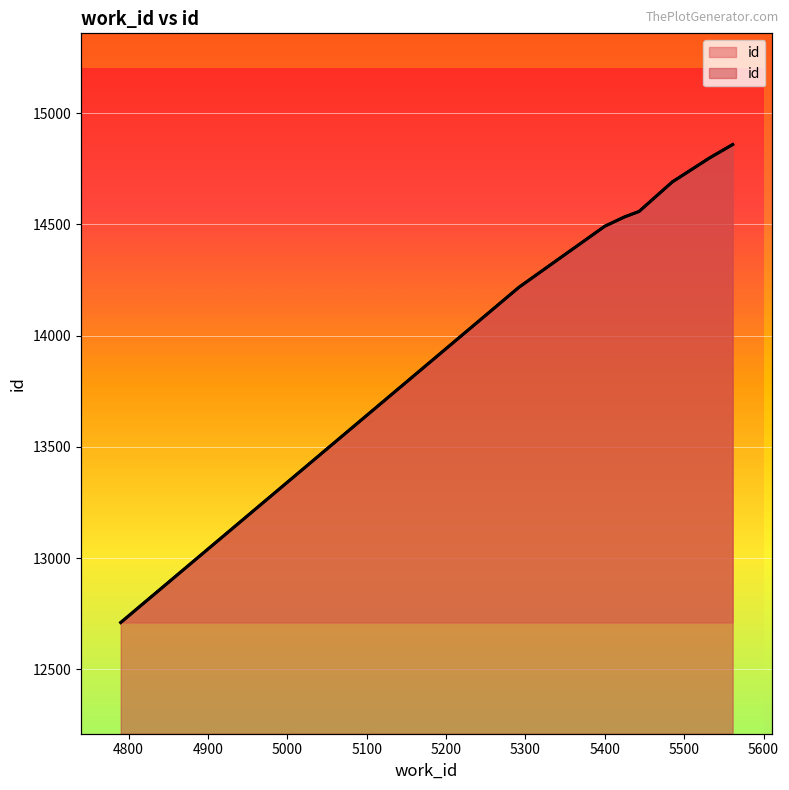

List the labels in order of value, largest first.

5561, 5532, 5485, 5443, 5425, 5400, 5292, 4790